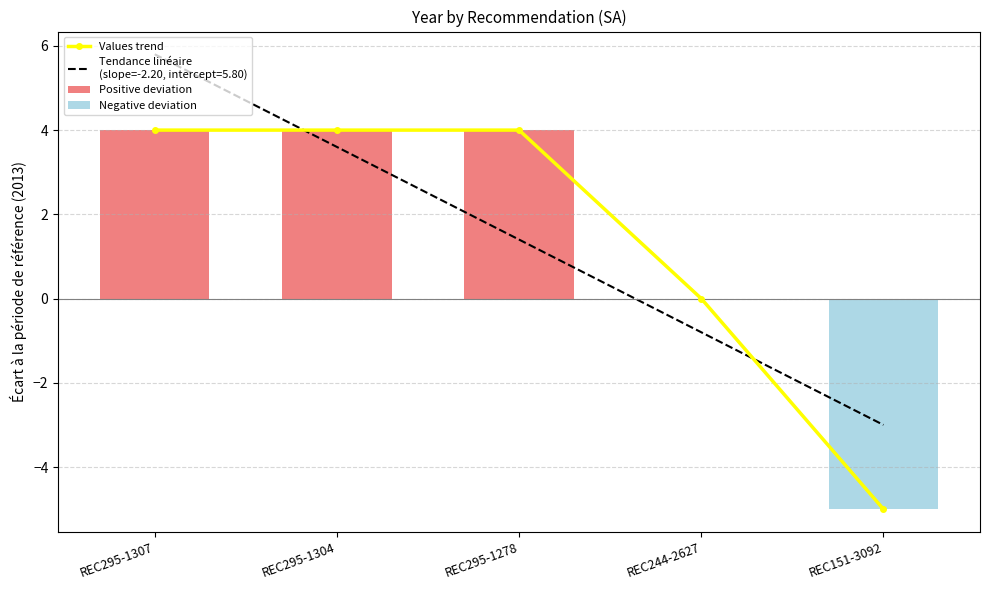

What is the difference between the maximum and minimum values?

9